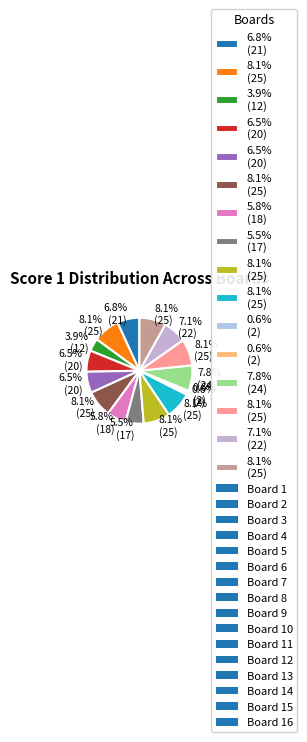

Is there any slice that represents more than half of the pie?

No